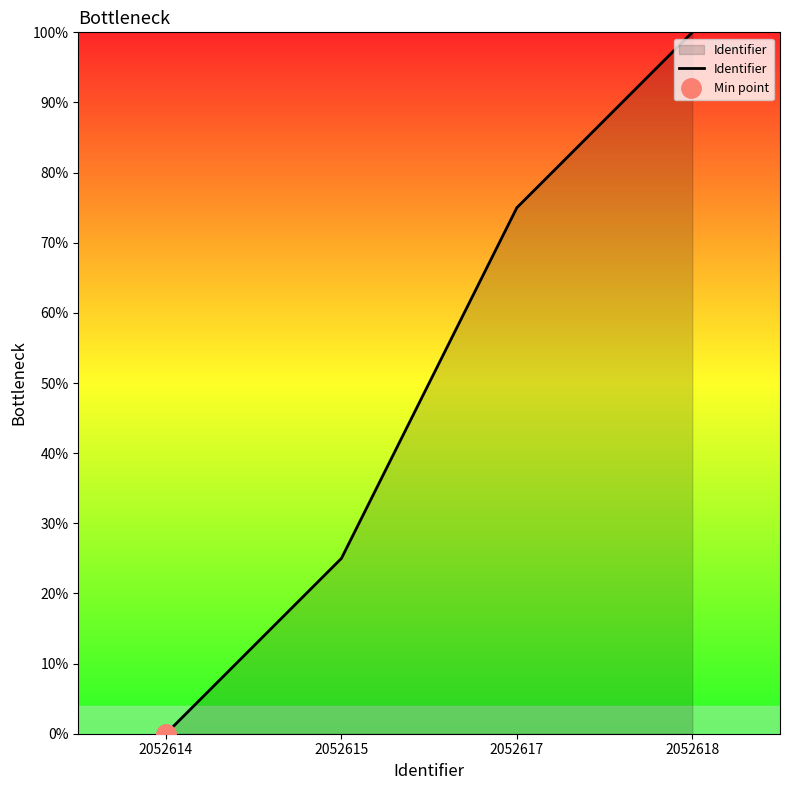

Reading left to right, list all the values displayed in this chart.

2052614=0	2052615=25	2052617=75	2052618=100